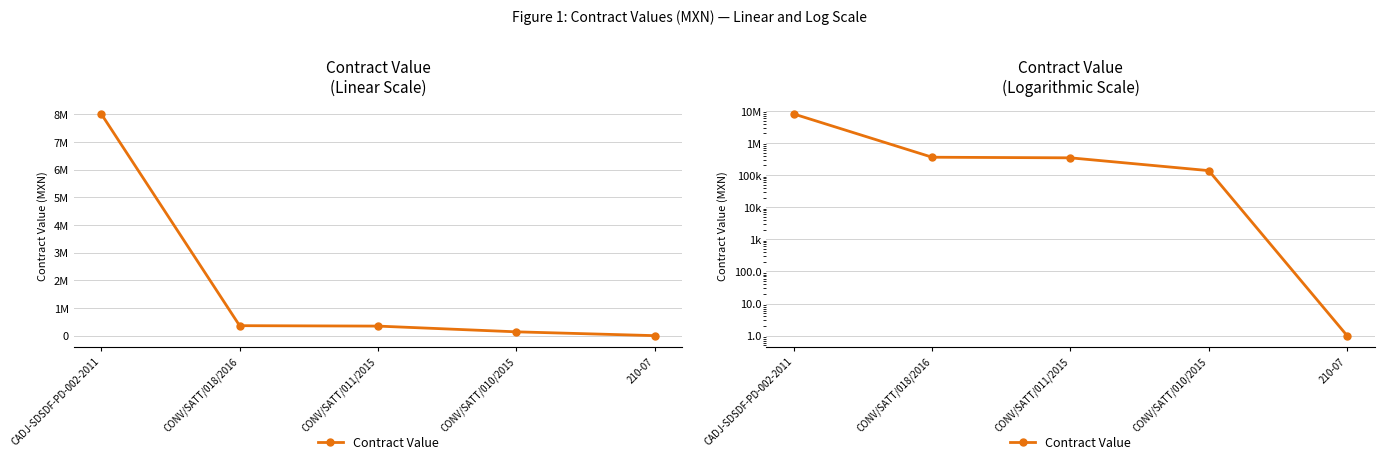

What is the sum of all values?

8856113.9